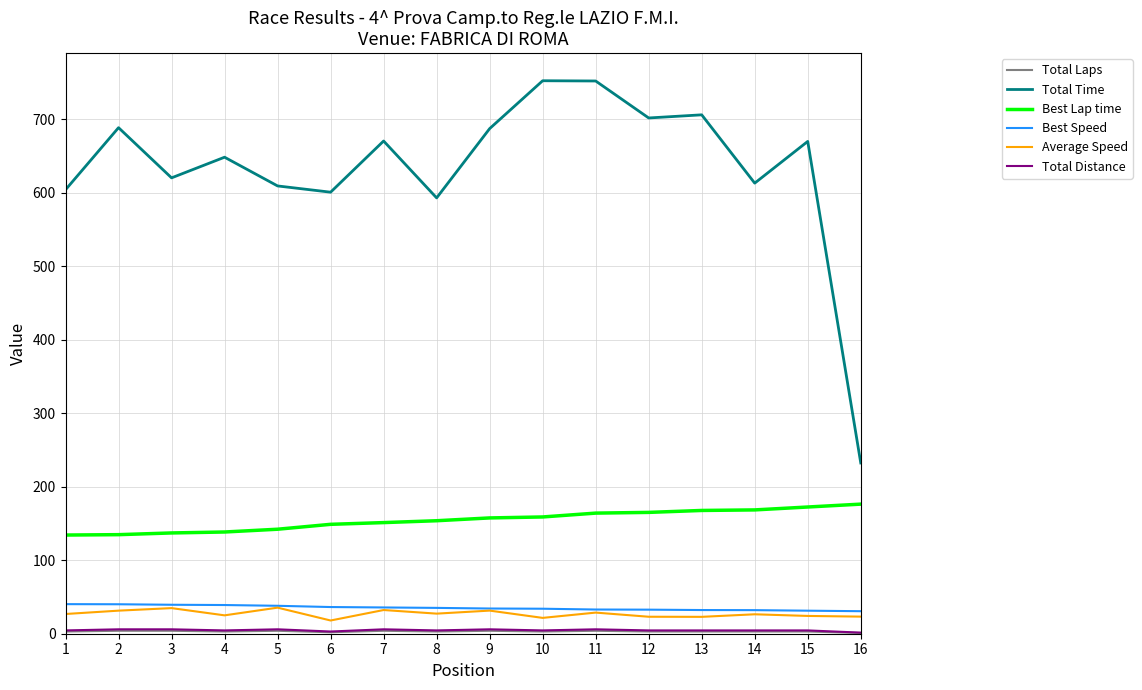

Which series has the largest range (max minus min)?

Total Time